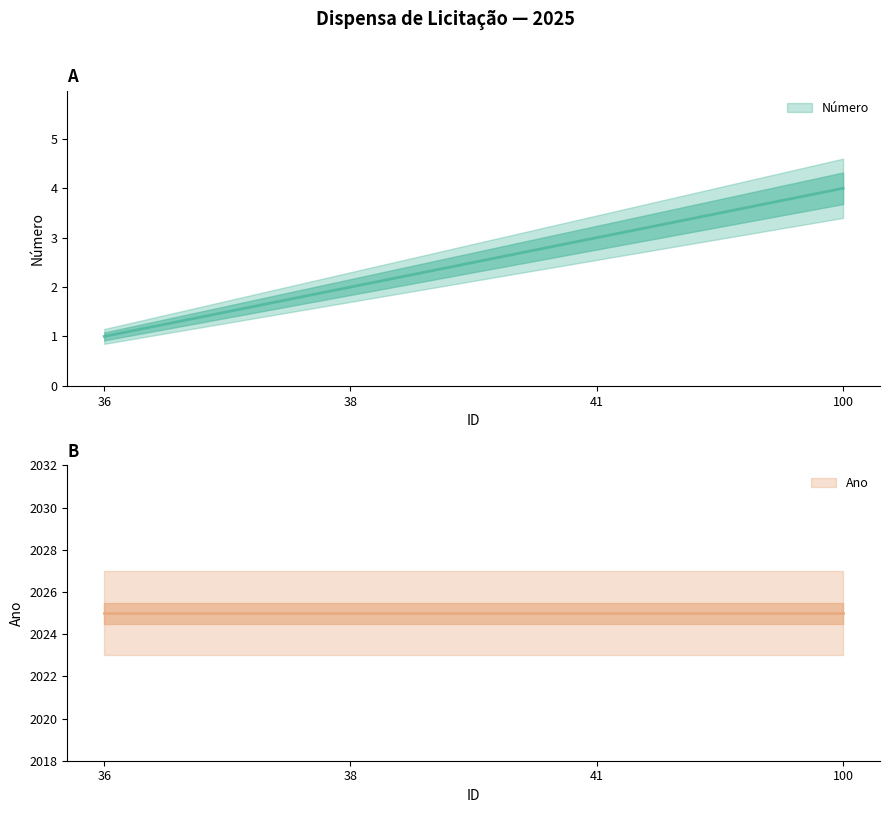

Between 100 and 41, which is larger?

100